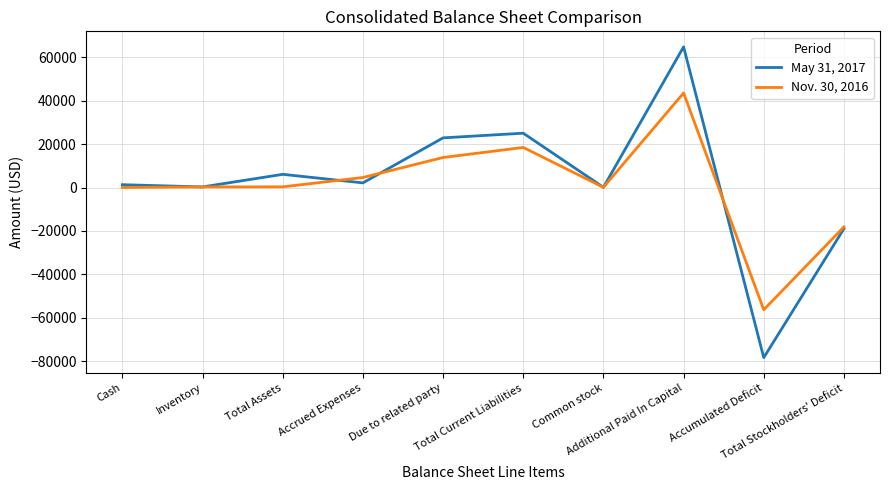

In Nov. 30, 2016, how many points are higher than both neighbors (excluding endpoints)?

2